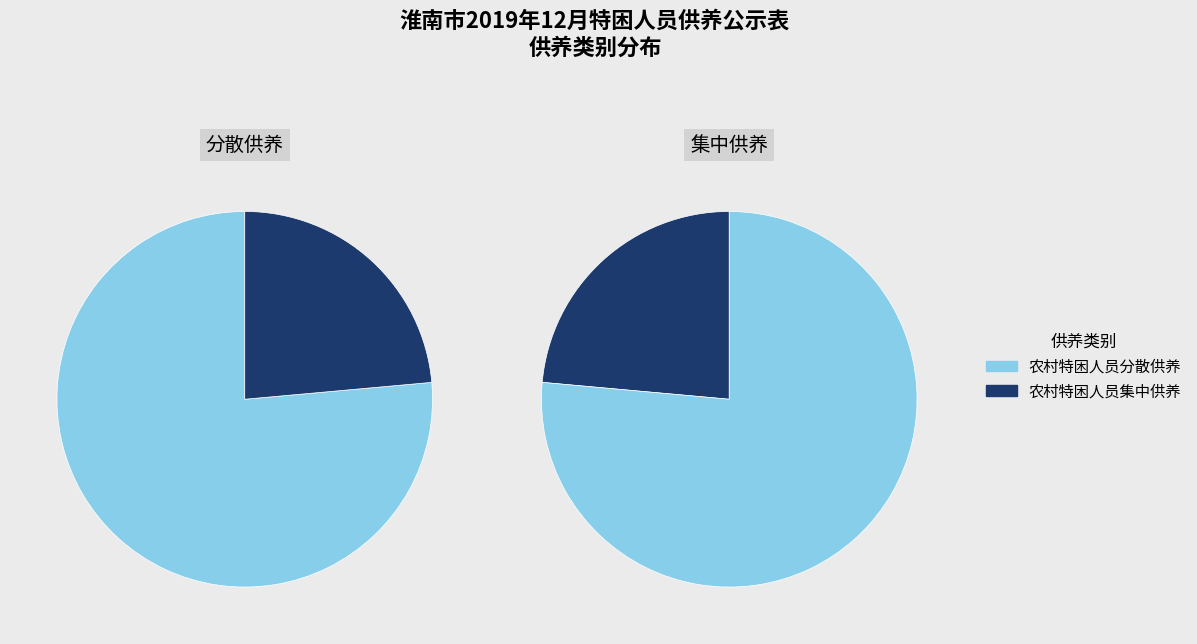

What percentage do 农村特困人员集中供养 and 农村特困人员分散供养 together represent?

100.0%